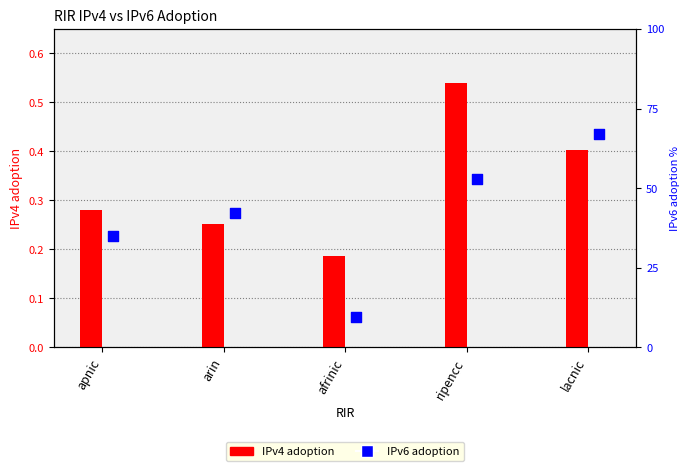

Which series has the widest spread of Y values?

IPv6 adoption